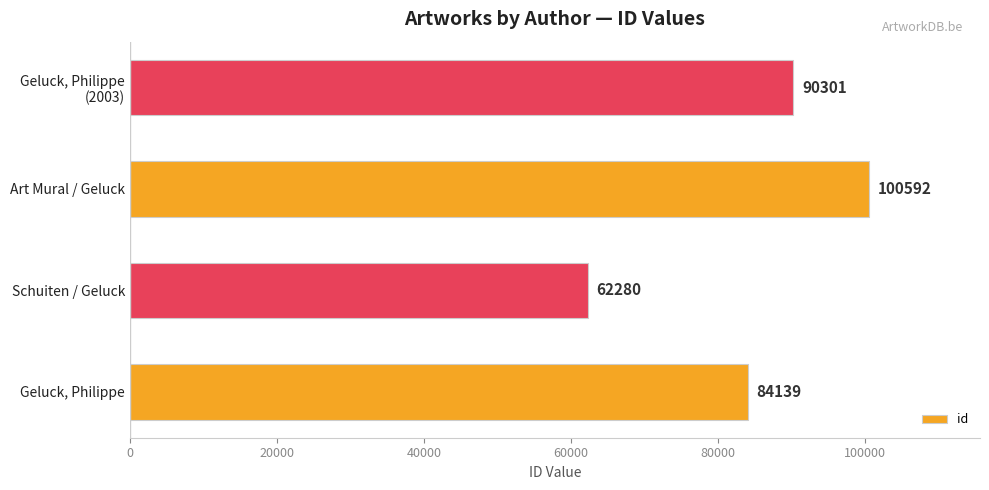

Reading bottom to top, list all the values displayed in this chart.

84139	62280	100592	90301